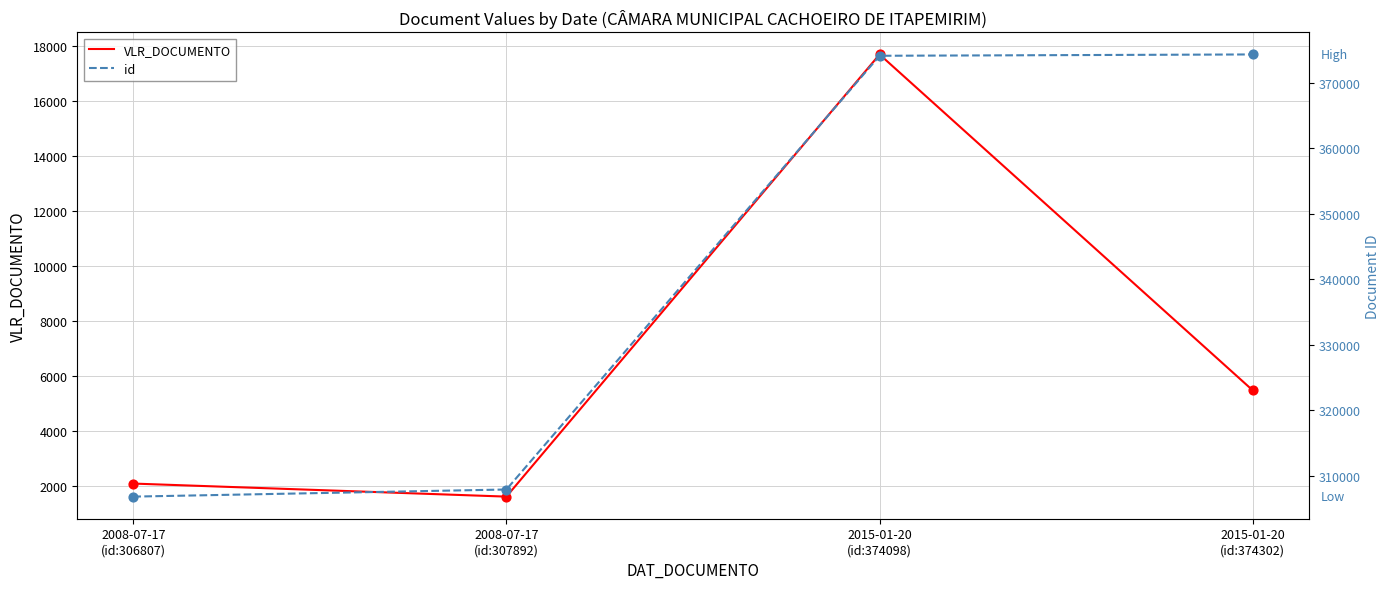

At how many categories does at least one series exceed 299836?

4